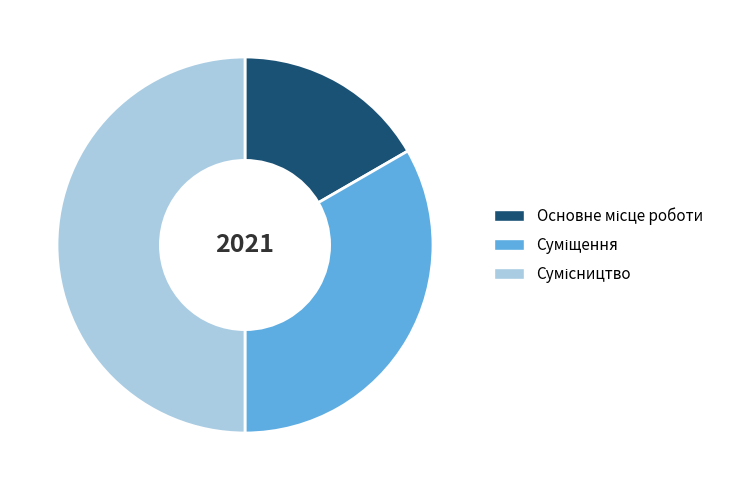

To the nearest percent, what portion does Основне місце роботи represent?

17%